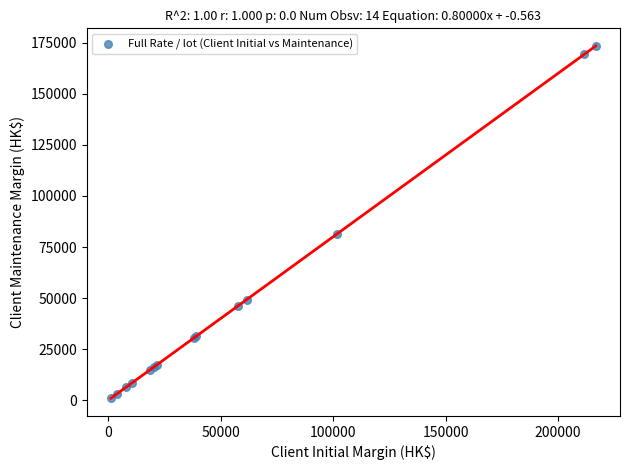

What Y value in the scatter plot is closest to 87184?

81555